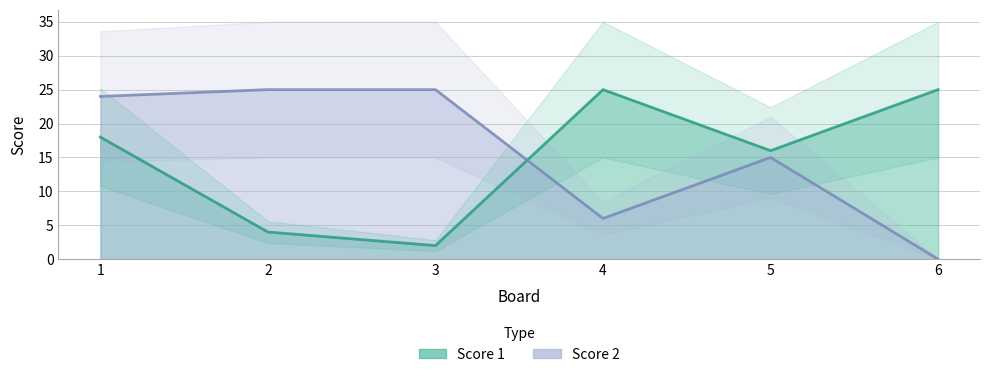

True or false: Score 1 and Score 2 cross at least once.

True